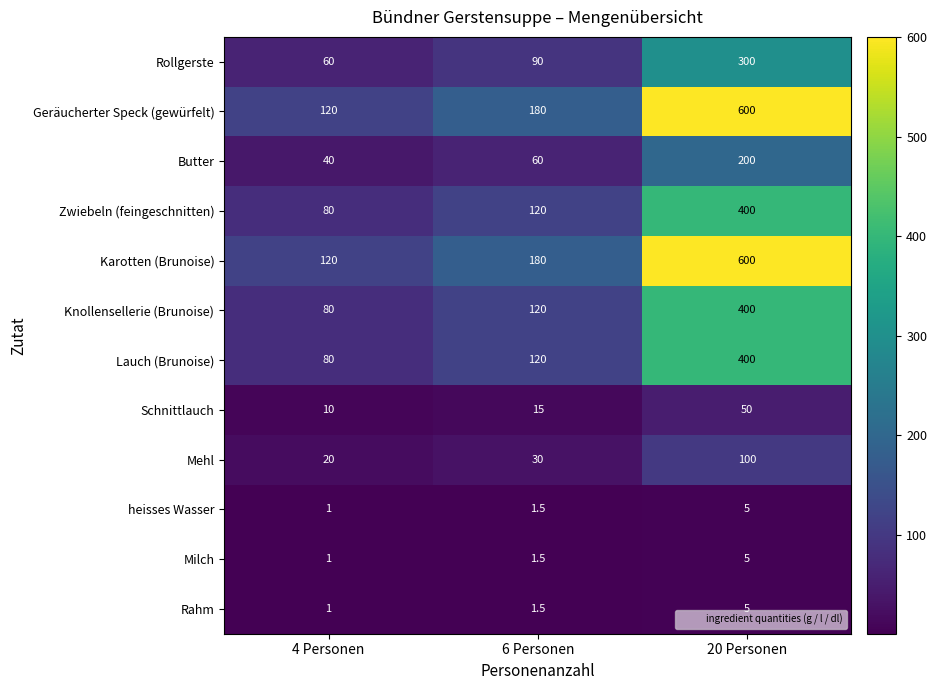

The Geräucherter Speck (gewürfelt) series shows 120.0 at 4 Personen. True or false?

True